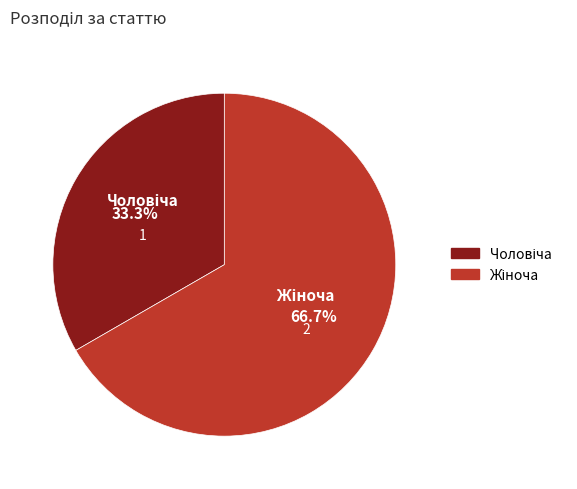

How much of the chart is everything except Чоловіча?

66.7%